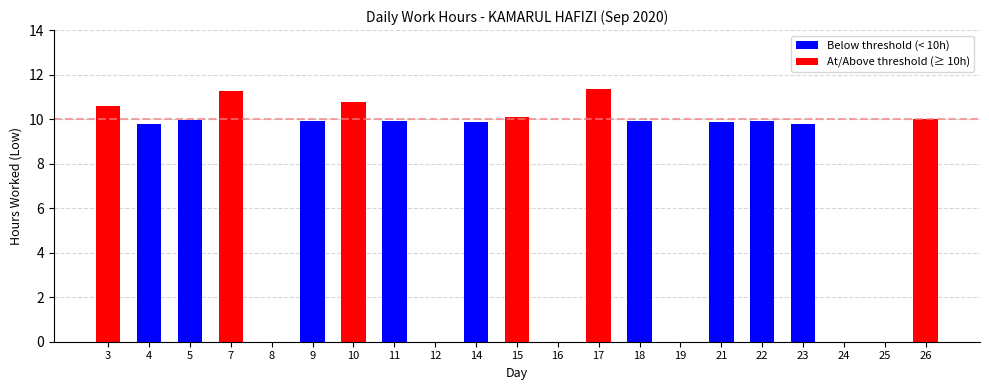

Where does the data first go above 9?

3